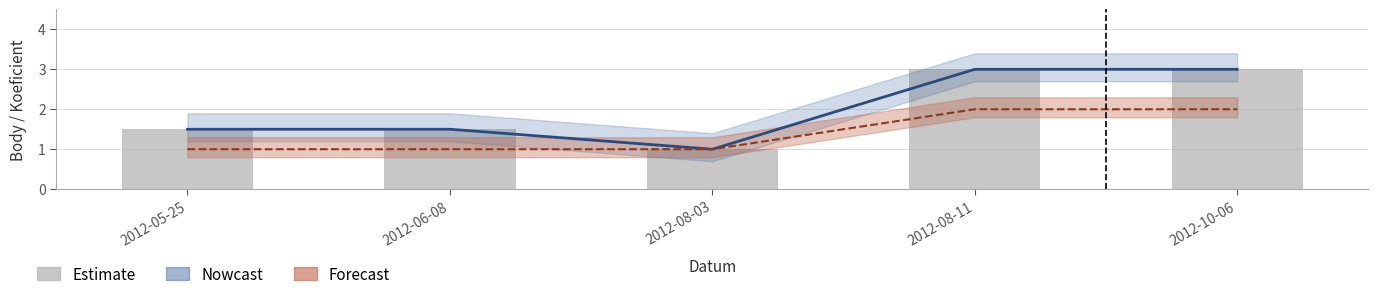

At how many categories does at least one series exceed 2?

2